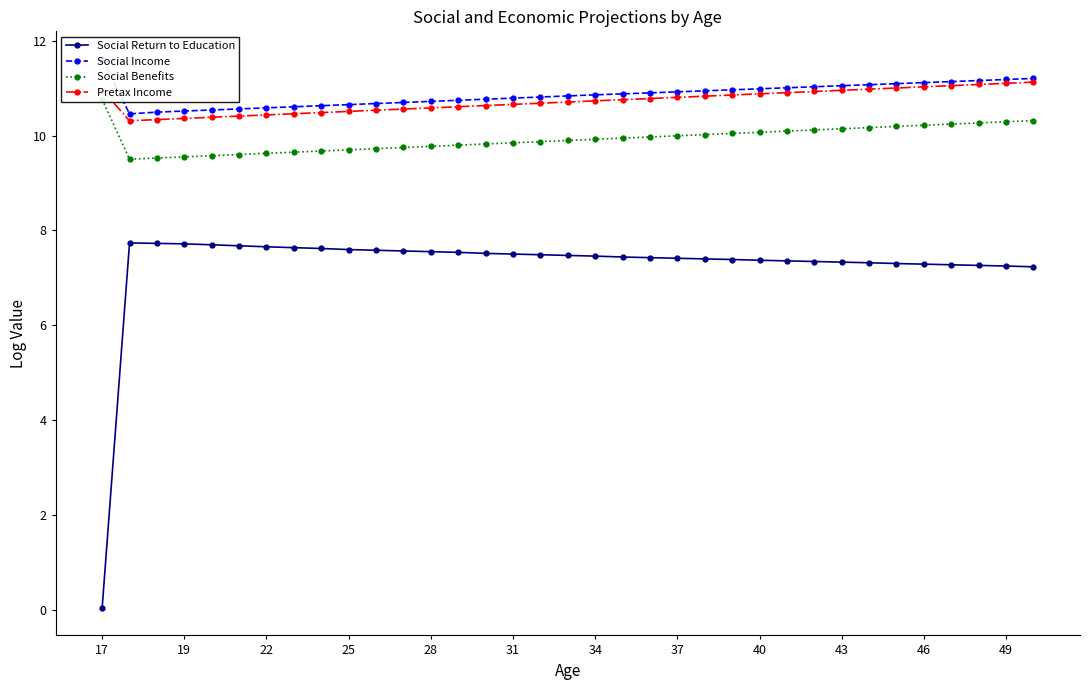

True or false: Social Return to Education and Pretax Income cross at least once.

False